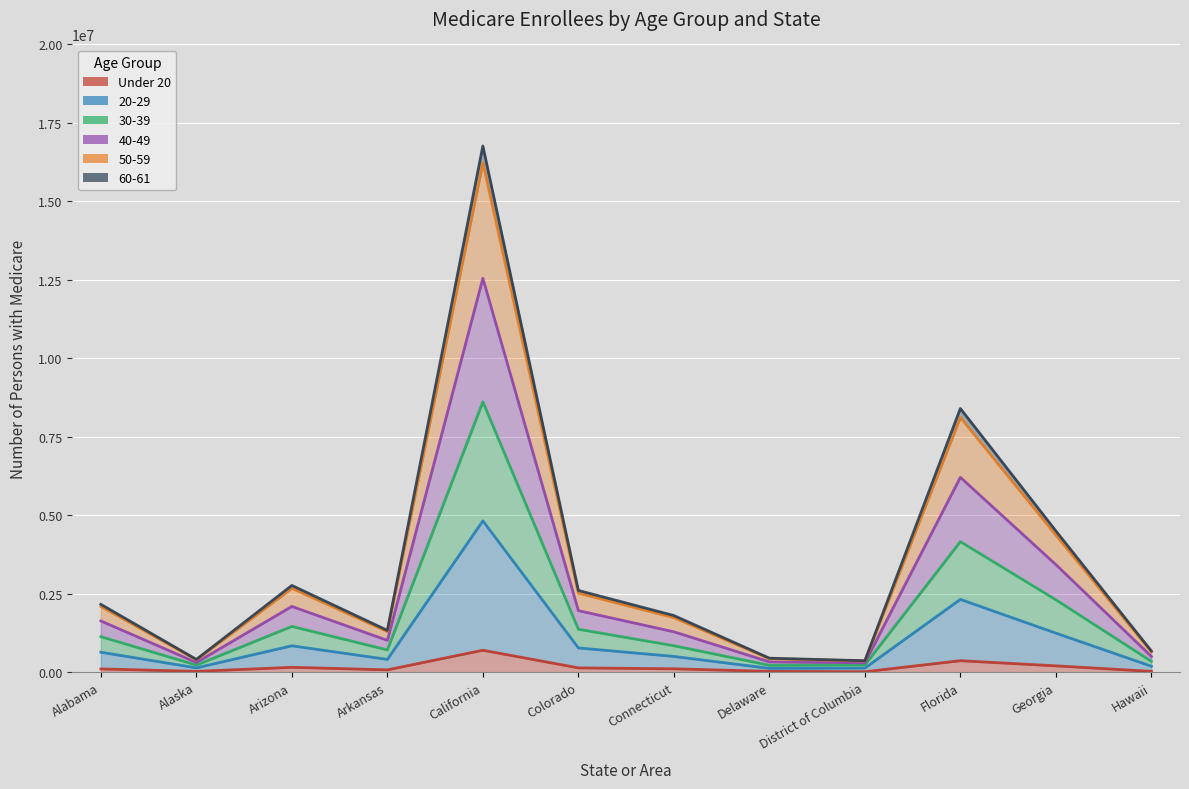

At which category does 50-59 reach its first local valley?

Alaska